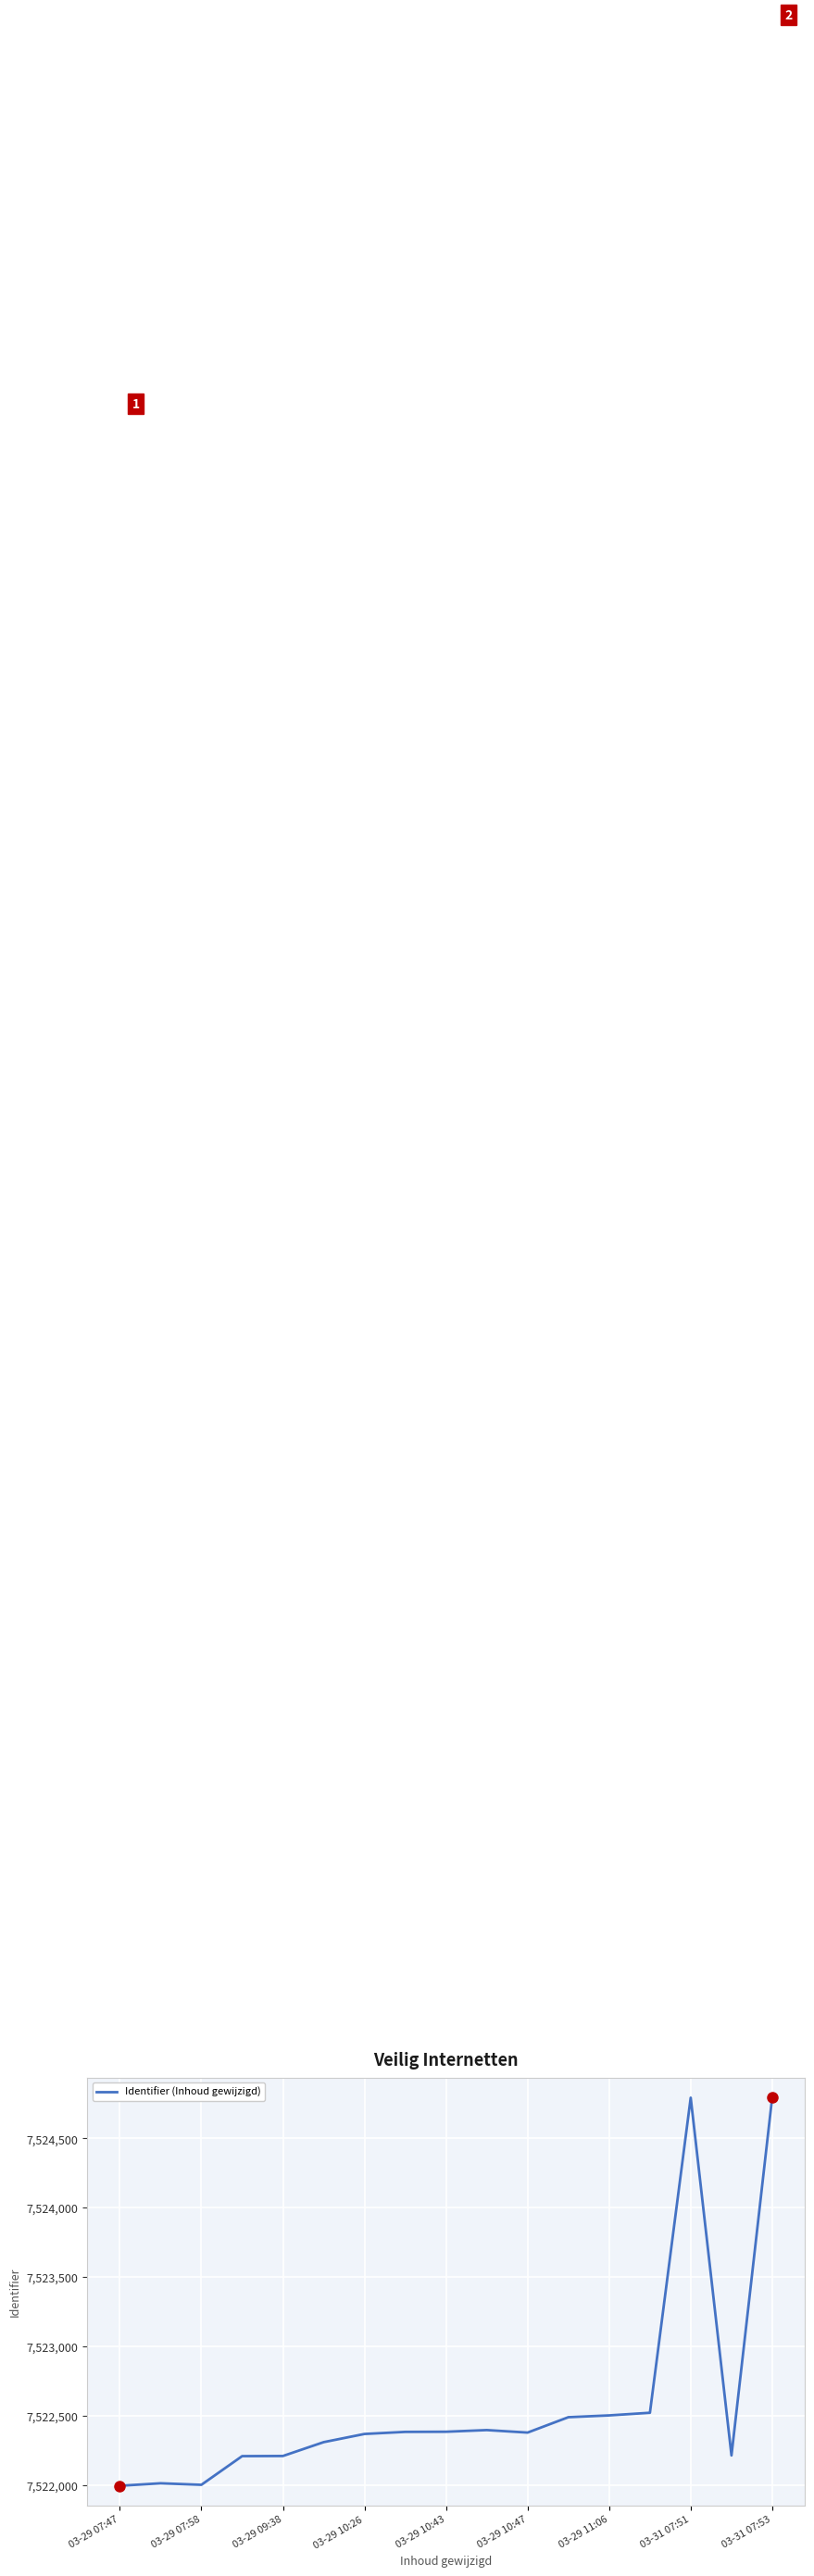

What is the smallest value displayed?

7521993